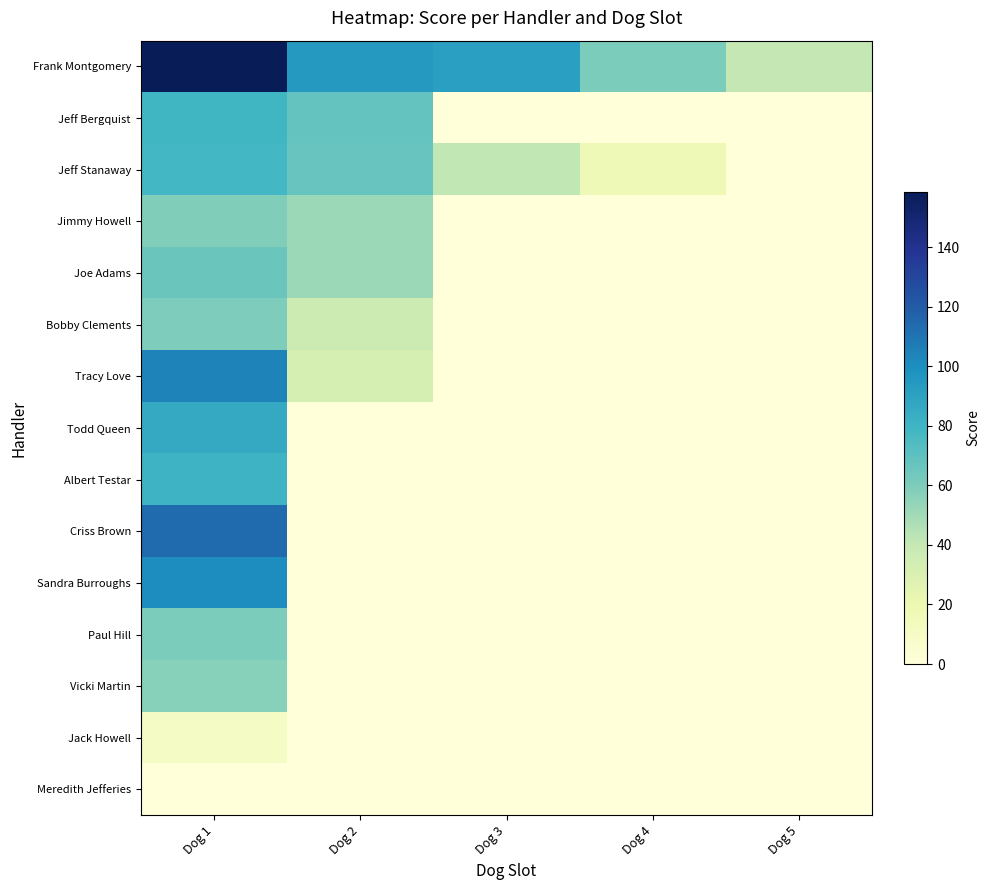

Which series changed the most between Dog 2 and Dog 3?

Jeff Bergquist